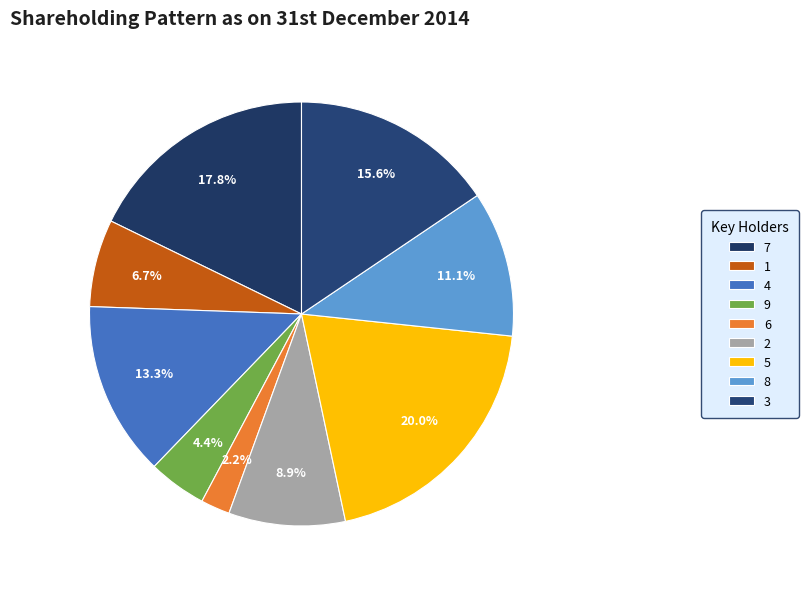

Is the sum of 5 and 3 greater than half?

No